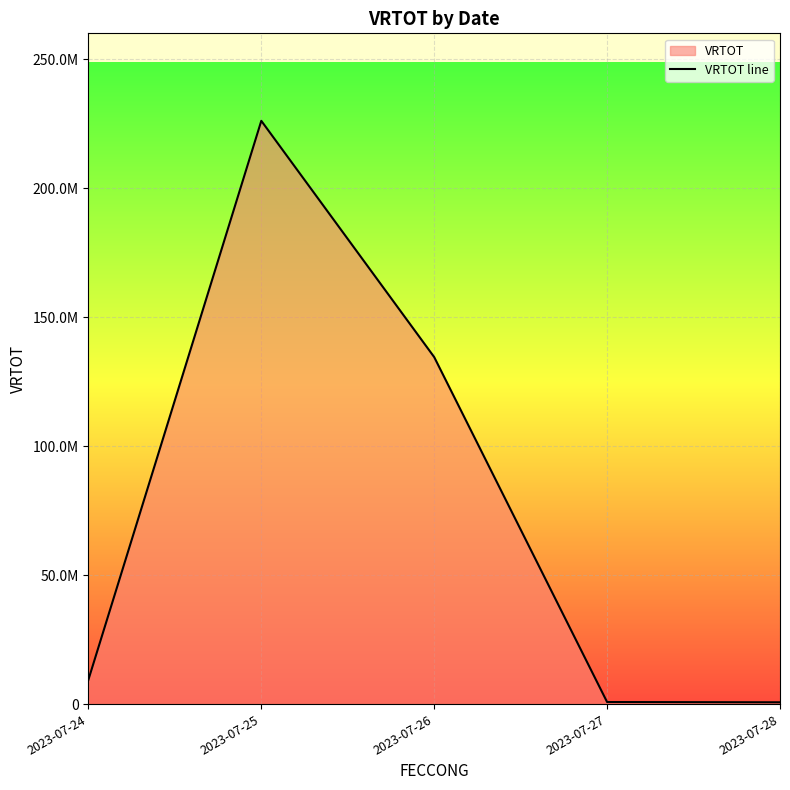

True or false: the data has more than 0 interior local peaks.

True